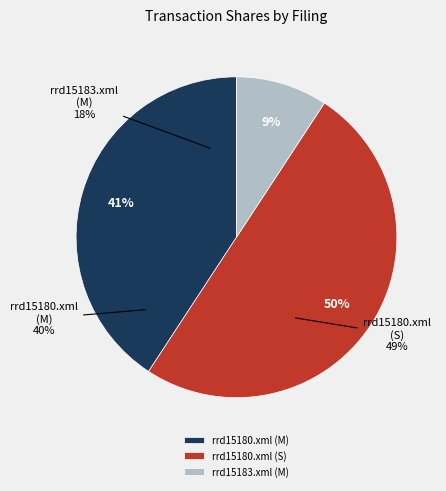

Does rrd15180.xml (S) represent more than half of the total?

No